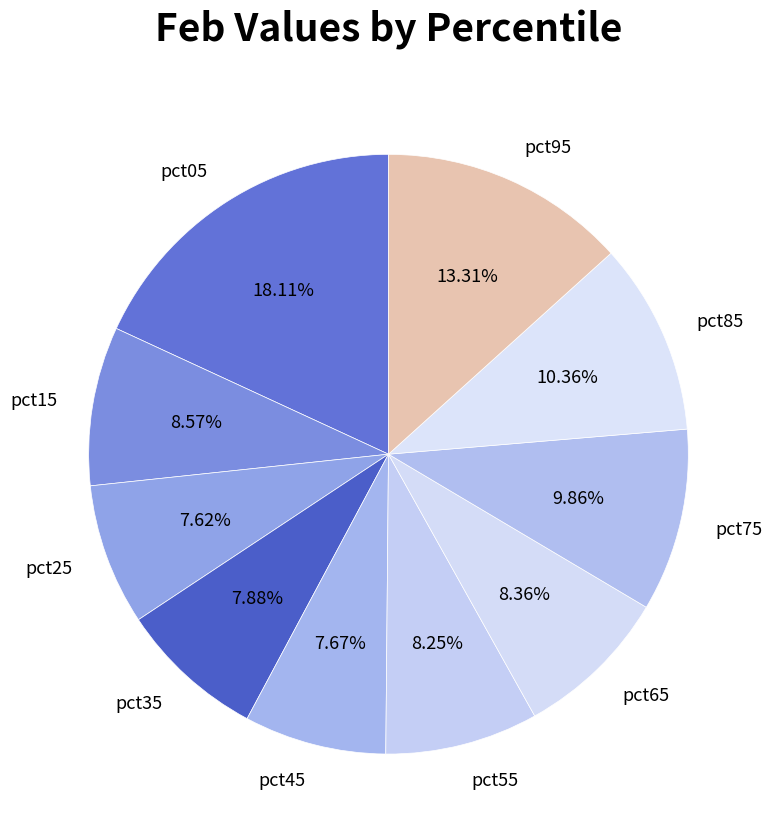

Does pct35 account for over 50% of the chart?

No